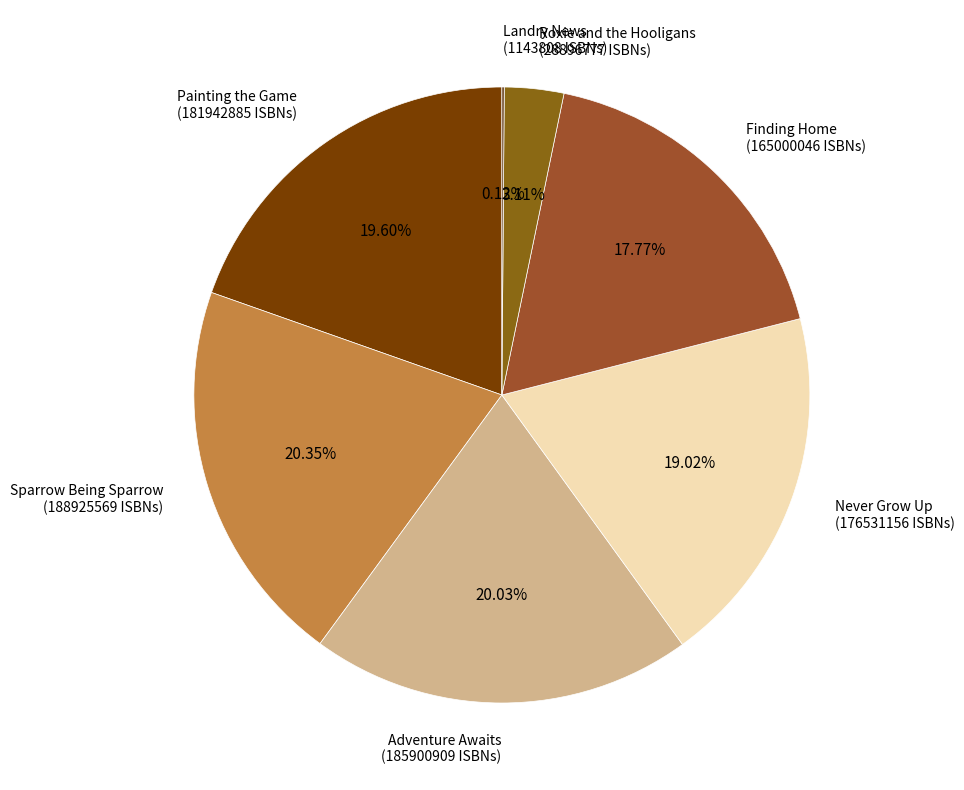

How many slices are in this pie chart?

7